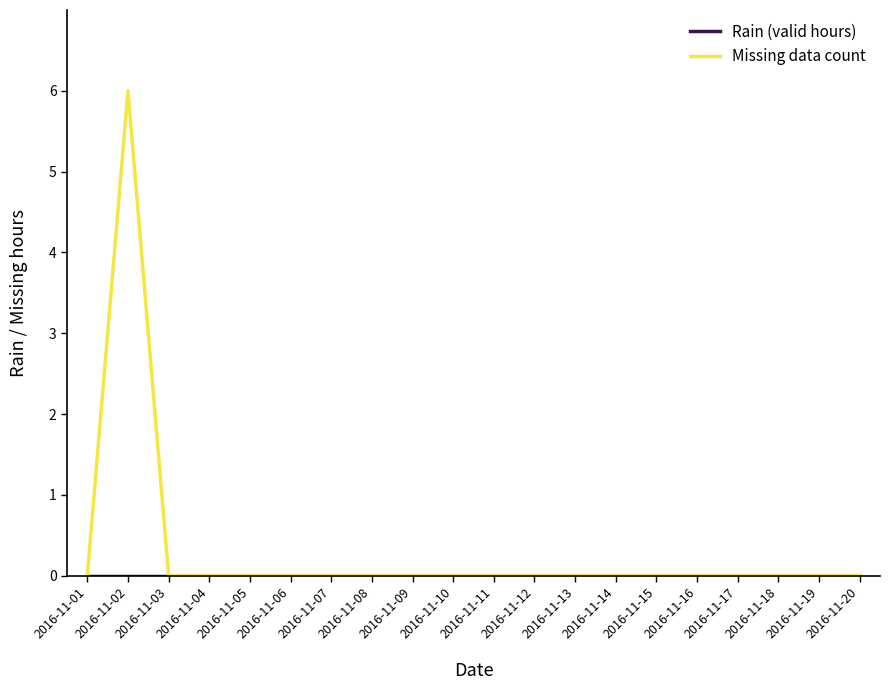

The value of Missing data count at 2016-11-01 is 0. True or false?

True